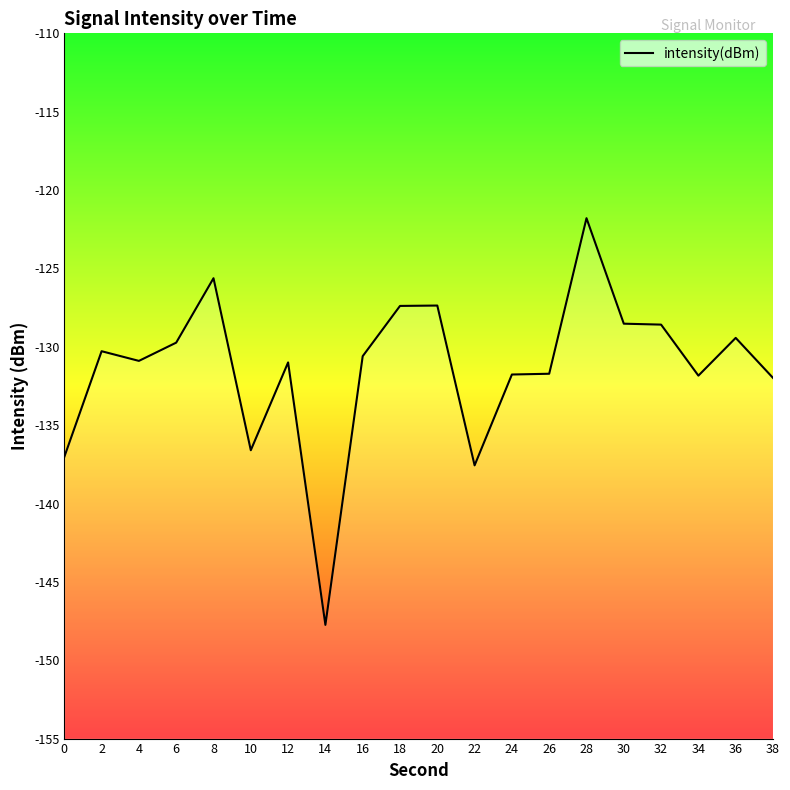

Reading left to right, list all the values displayed in this chart.

0=-137.0	2=-130.3	4=-130.9	6=-129.7	8=-125.6	10=-136.6	12=-131.0	14=-147.7	16=-130.6	18=-127.4	20=-127.4	22=-137.6	24=-131.8	26=-131.7	28=-121.8	30=-128.5	32=-128.6	34=-131.8	36=-129.4	38=-132.0